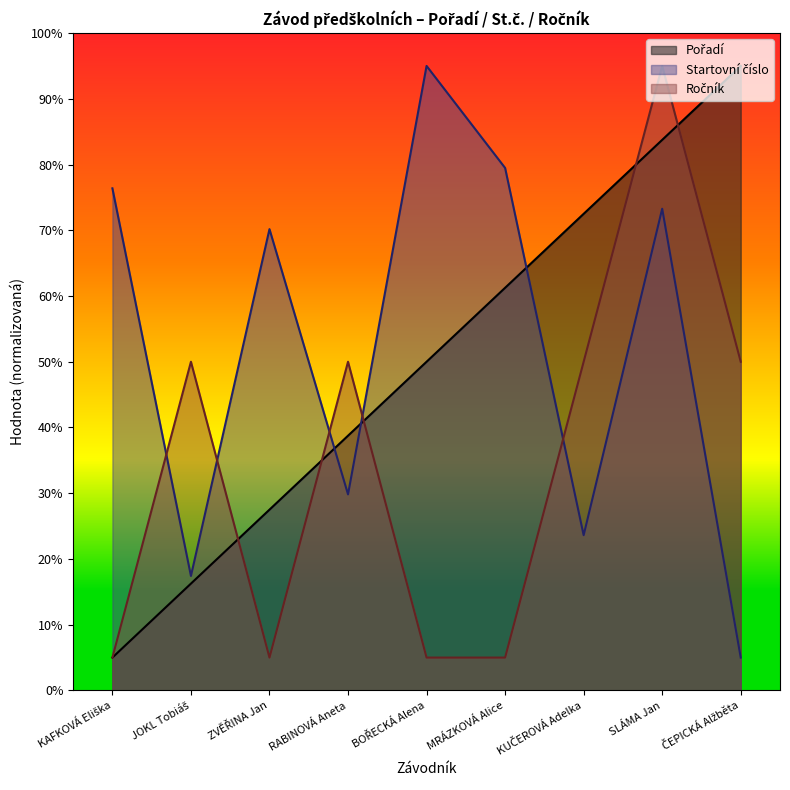

Which series has the widest spread of values?

Pořadí